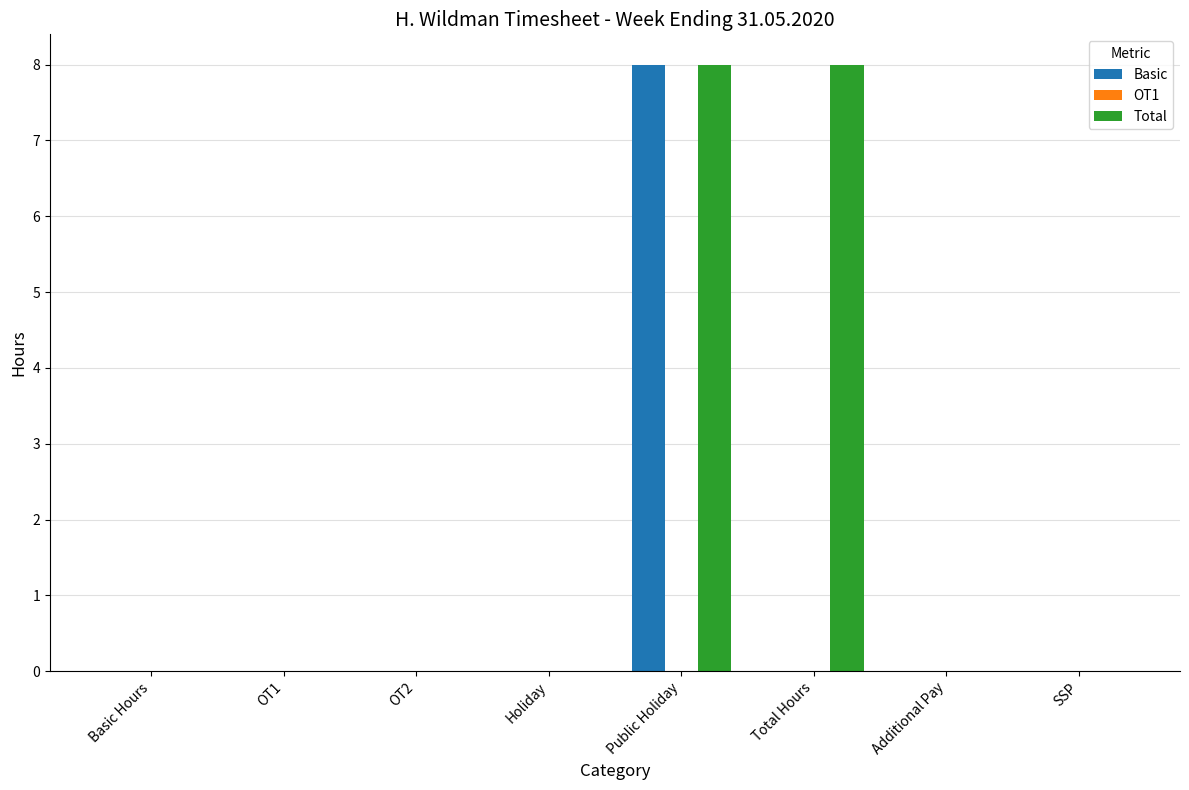

What is the sum of all Basic values?

8